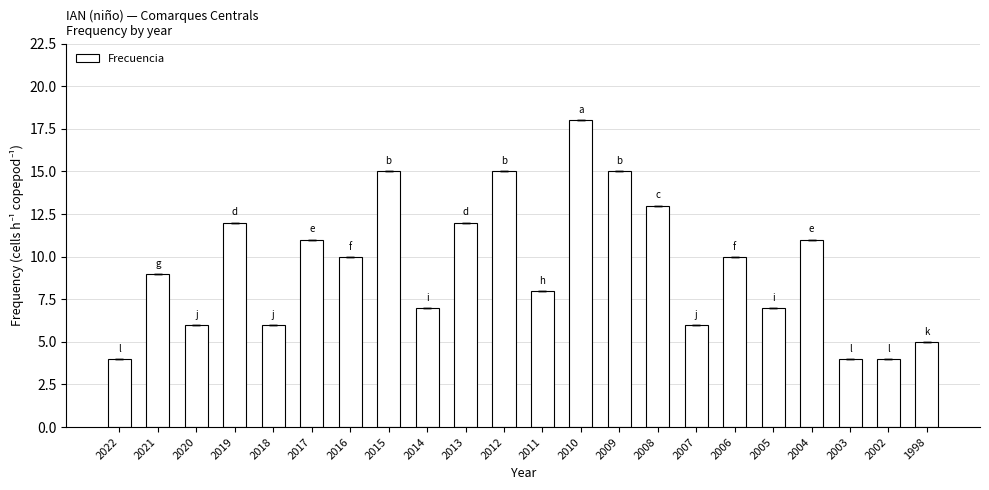

What is the ratio of the value at 2014 to the value at 2011?

0.9